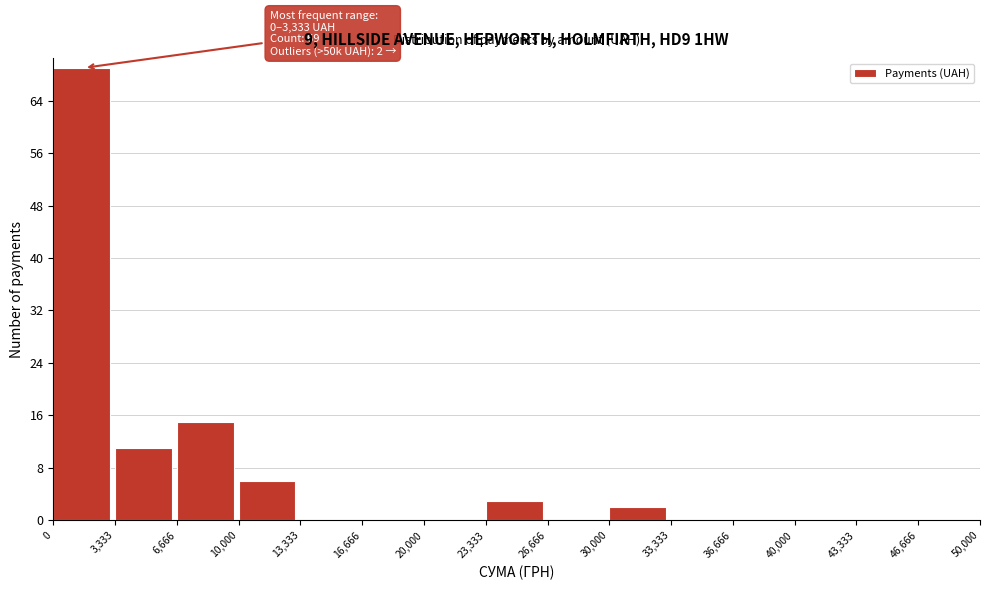

Which range on the x-axis has the tallest bar?

0 to 3,333